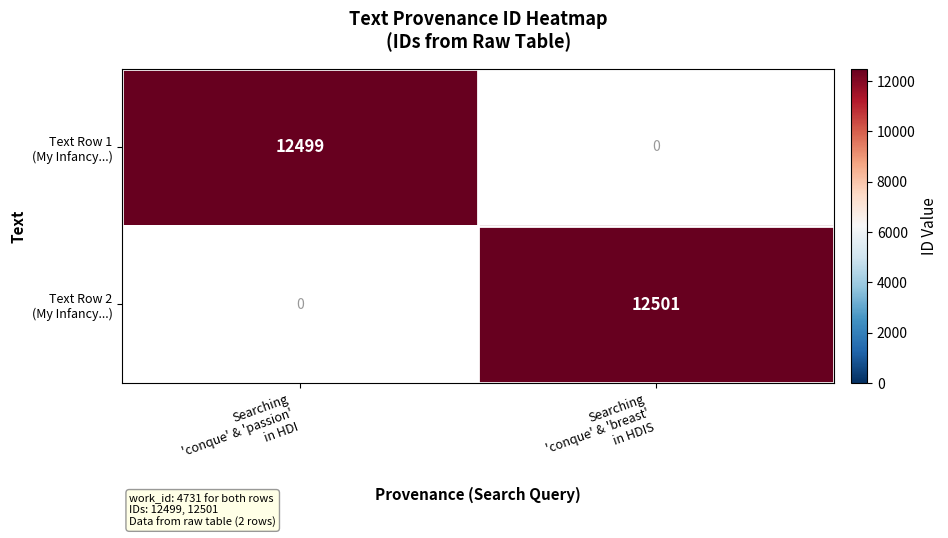

Which label corresponds to the smallest value in the chart?

Searching
'conque' & 'passion'
in HDI